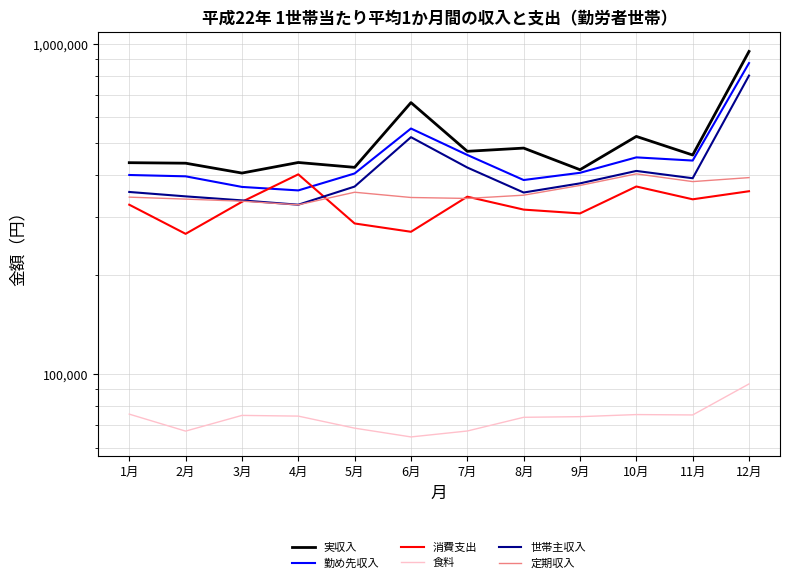

What is the smallest value displayed?

64633